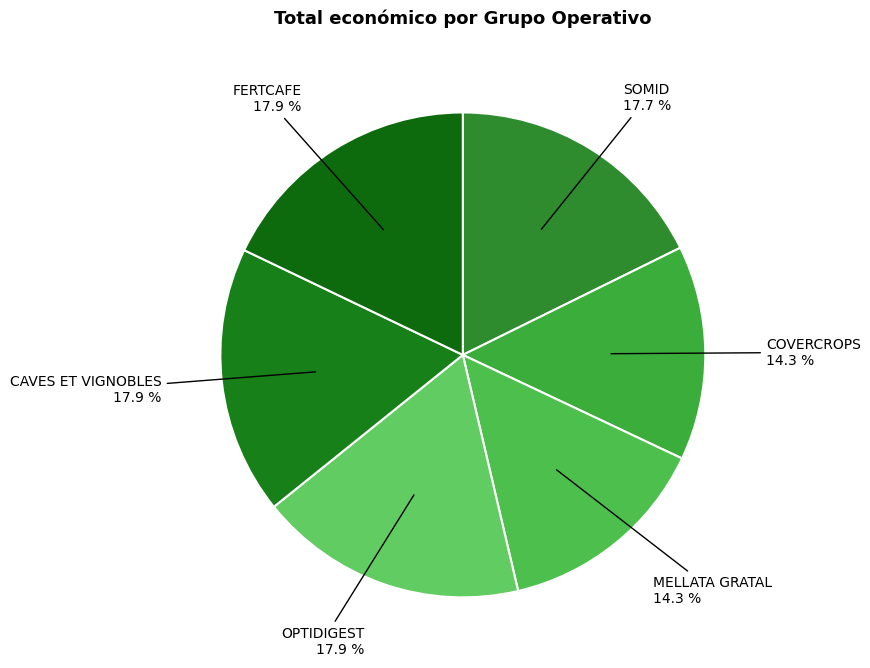

Rank the categories by value from lowest to highest.

COVERCROPS, MELLATA GRATAL, SOMID, OPTIDIGEST, CAVES ET VIGNOBLES, FERTCAFE